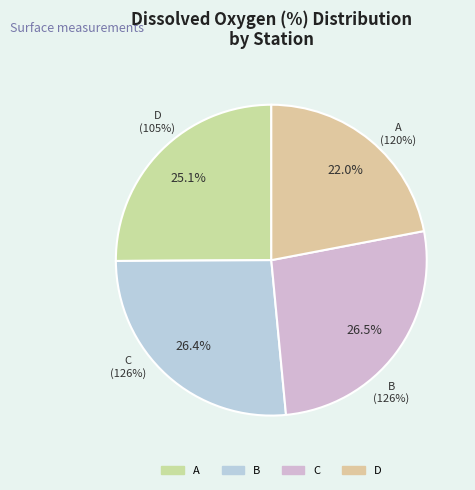

To the nearest percent, what is the difference between the largest and smallest slice percentages?

4%